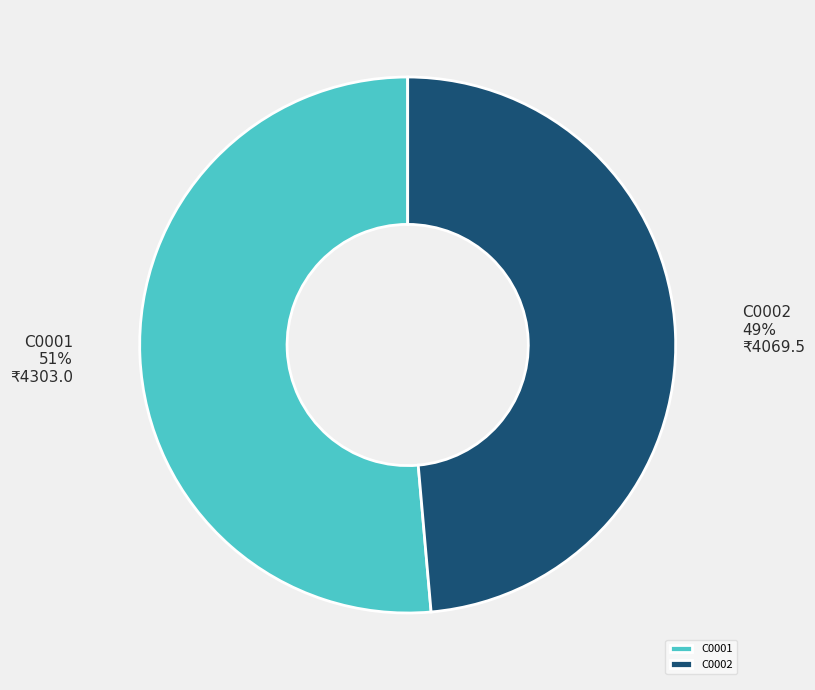

Which category has the biggest portion of the pie?

C0001